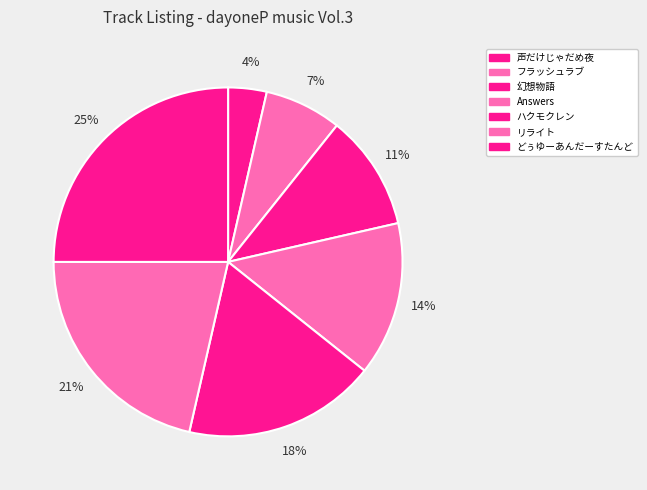

How many segments does this pie chart have?

7